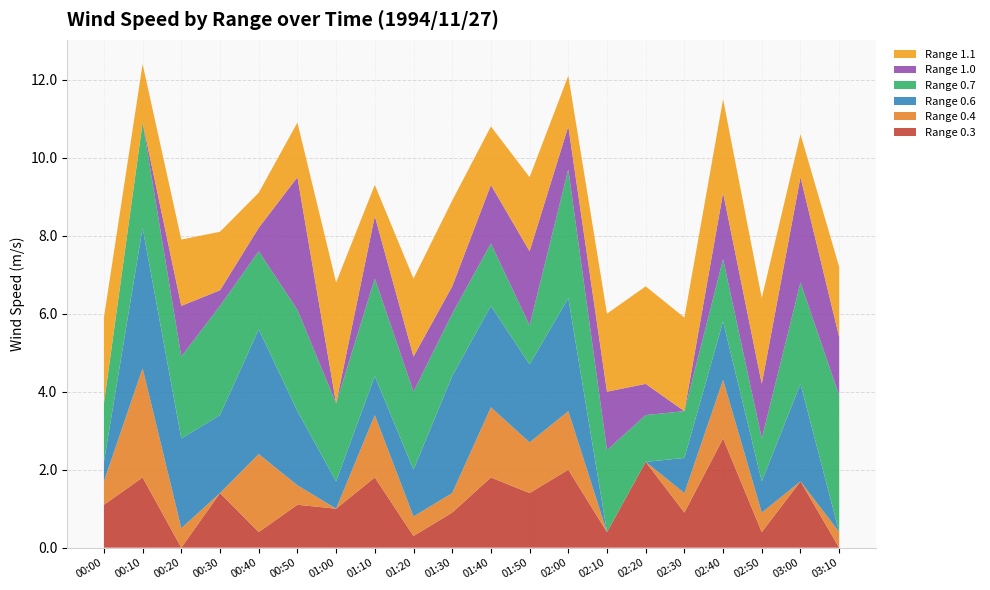

Reading left to right, extract all data points from this chart.

Range 0.3: 00:00=1.1	00:10=1.8	00:20=0.0	00:30=1.4	00:40=0.4	00:50=1.1	01:00=1.0	01:10=1.8	01:20=0.3	01:30=0.9	01:40=1.8	01:50=1.4	02:00=2.0	02:10=0.4	02:20=2.2	02:30=0.9	02:40=2.8	02:50=0.4	03:00=1.7	03:10=0.0
Range 0.4: 00:00=0.6	00:10=2.8	00:20=0.5	00:30=0.0	00:40=2.0	00:50=0.5	01:00=0.0	01:10=1.6	01:20=0.5	01:30=0.5	01:40=1.8	01:50=1.3	02:00=1.5	02:10=0.0	02:20=0.0	02:30=0.5	02:40=1.5	02:50=0.5	03:00=0.0	03:10=0.4
Range 0.6: 00:00=0.5	00:10=3.6	00:20=2.3	00:30=2.0	00:40=3.2	00:50=1.9	01:00=0.7	01:10=1.0	01:20=1.2	01:30=3.0	01:40=2.6	01:50=2.0	02:00=2.9	02:10=0.0	02:20=0.0	02:30=0.9	02:40=1.5	02:50=0.8	03:00=2.5	03:10=0.0
Range 0.7: 00:00=1.5	00:10=2.7	00:20=2.1	00:30=2.8	00:40=2.0	00:50=2.6	01:00=2.0	01:10=2.5	01:20=2.0	01:30=1.6	01:40=1.6	01:50=1.0	02:00=3.3	02:10=2.1	02:20=1.2	02:30=1.2	02:40=1.6	02:50=1.1	03:00=2.6	03:10=3.5
Range 1.0: 00:00=0.0	00:10=0.0	00:20=1.3	00:30=0.4	00:40=0.6	00:50=3.4	01:00=0.0	01:10=1.6	01:20=0.9	01:30=0.7	01:40=1.5	01:50=1.9	02:00=1.1	02:10=1.5	02:20=0.8	02:30=0.0	02:40=1.7	02:50=1.4	03:00=2.7	03:10=1.5
Range 1.1: 00:00=2.2	00:10=1.5	00:20=1.7	00:30=1.5	00:40=0.9	00:50=1.4	01:00=3.1	01:10=0.8	01:20=2.0	01:30=2.2	01:40=1.5	01:50=1.9	02:00=1.3	02:10=2.0	02:20=2.5	02:30=2.4	02:40=2.4	02:50=2.2	03:00=1.1	03:10=1.8